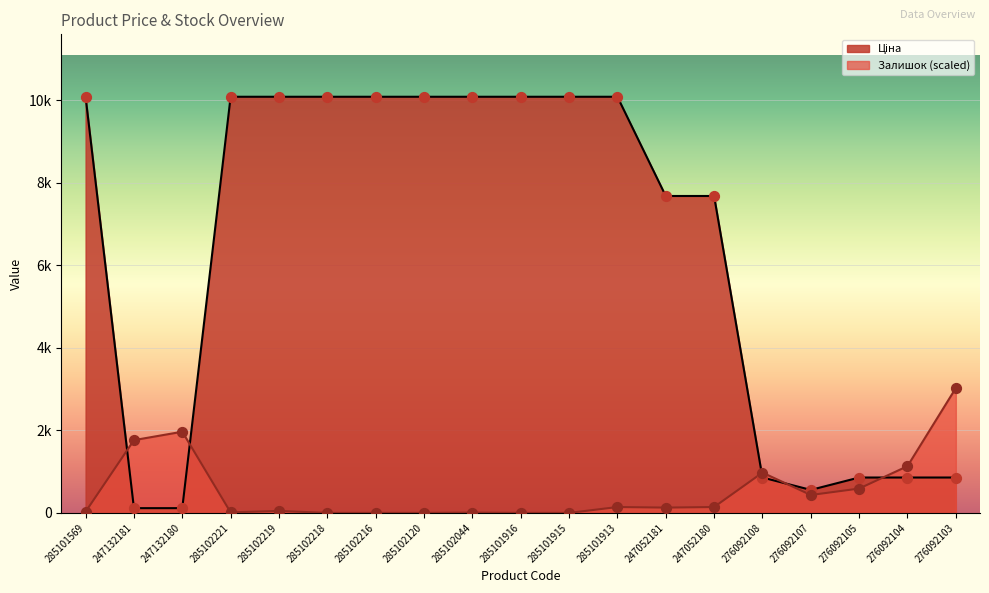

What are all the series names shown in the legend?

Ціна, Залишок